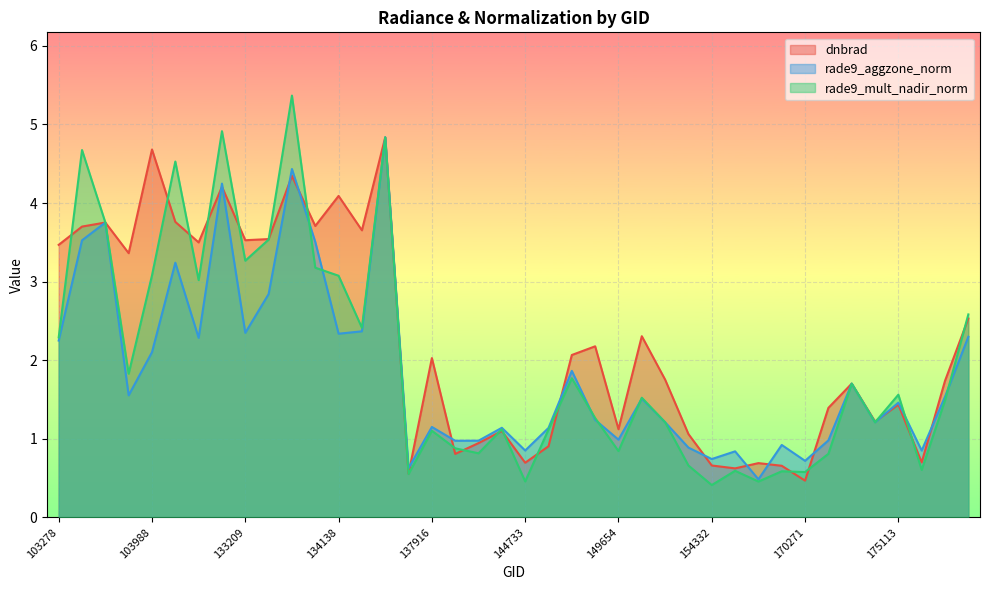

Between 170271 and 176468, which series saw the biggest shift?

dnbrad